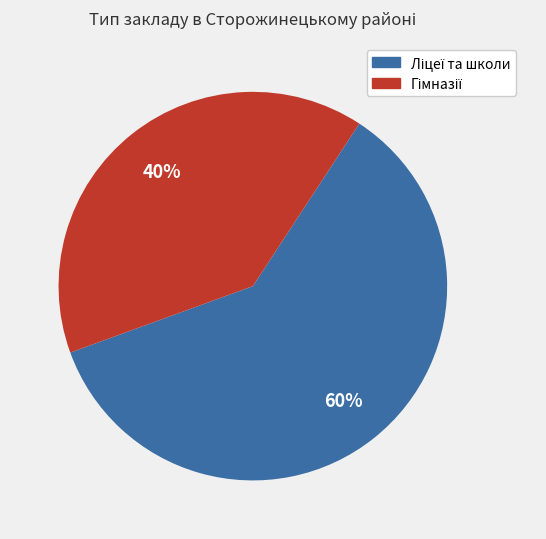

To the nearest percent, what is the difference between the largest and smallest slice percentages?

20%